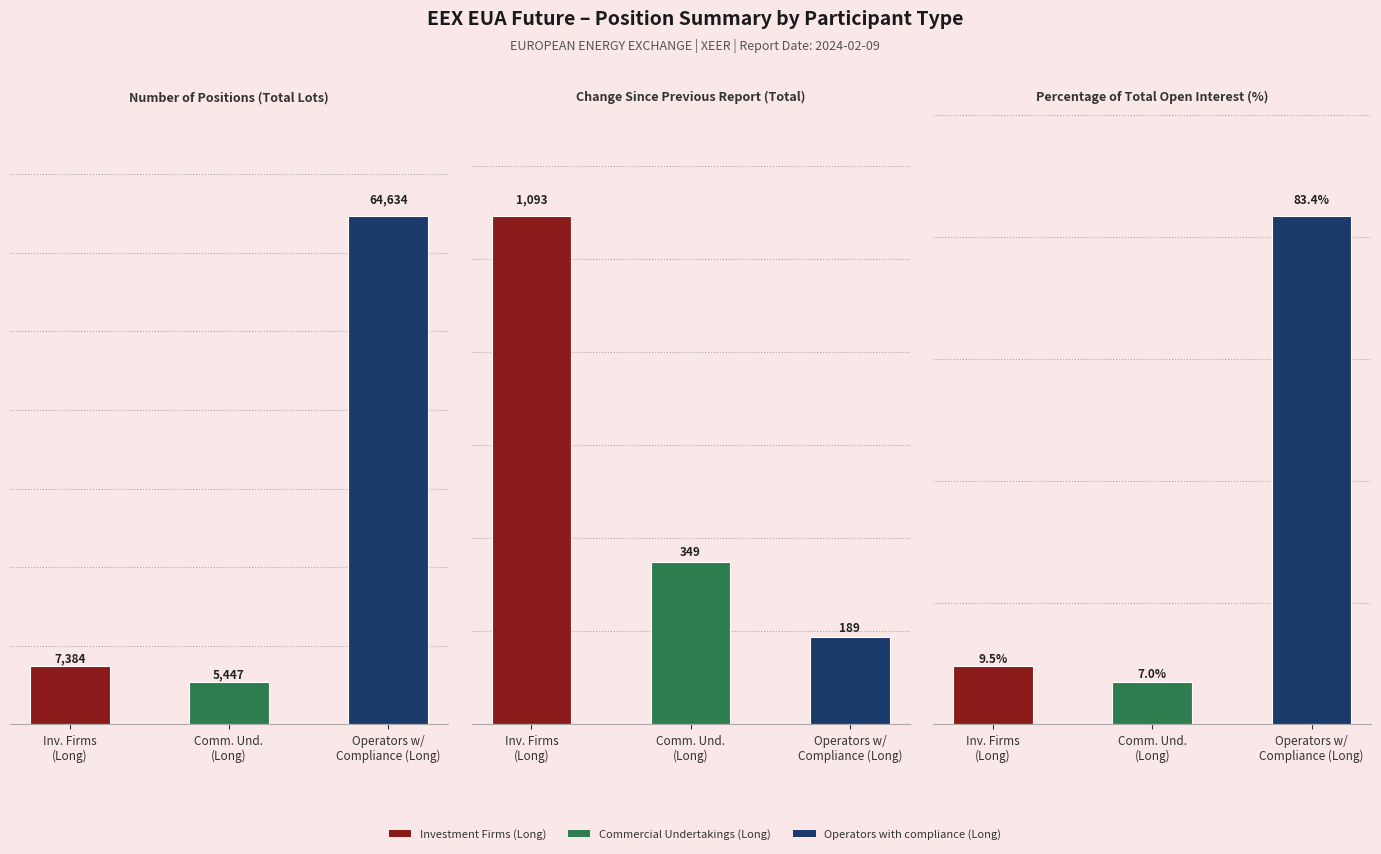

What is the value of the Investment Firms (Long) bar at the 1st from the left?

7384.0